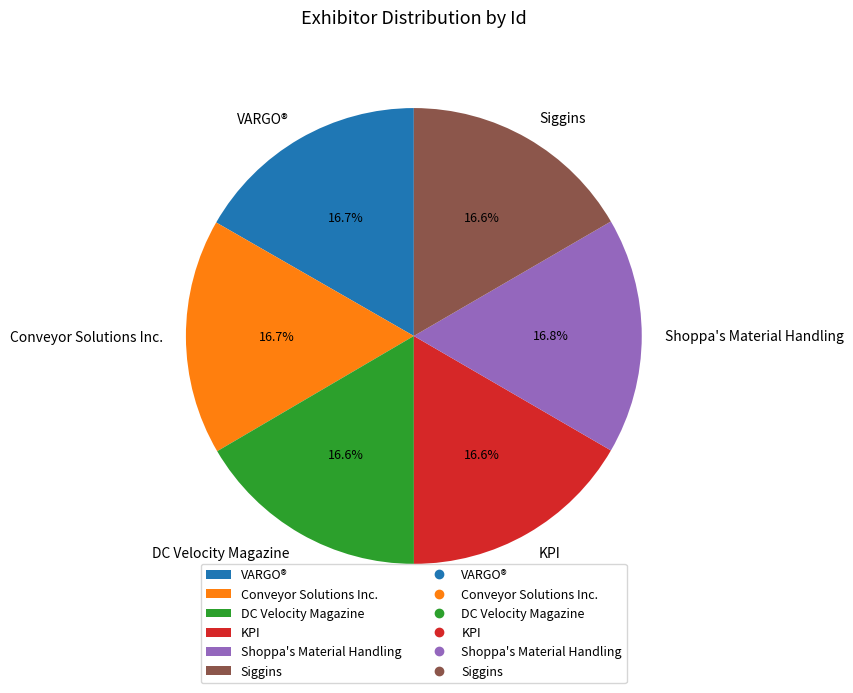

How much of the chart is everything except DC Velocity Magazine?

83.4%